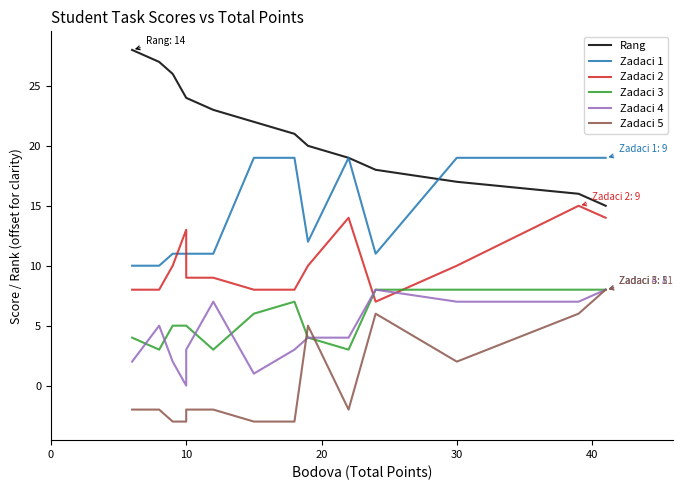

Is the value of Rang at 10 greater than the value of Zadaci 1 at 30?

Yes